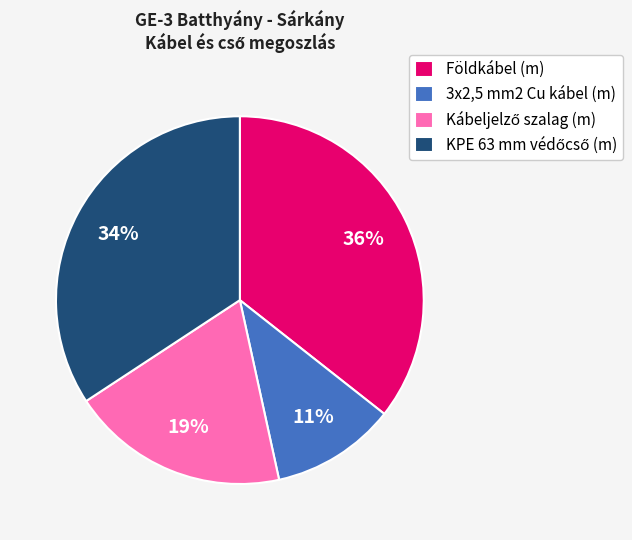

Count the number of slices in the pie.

4